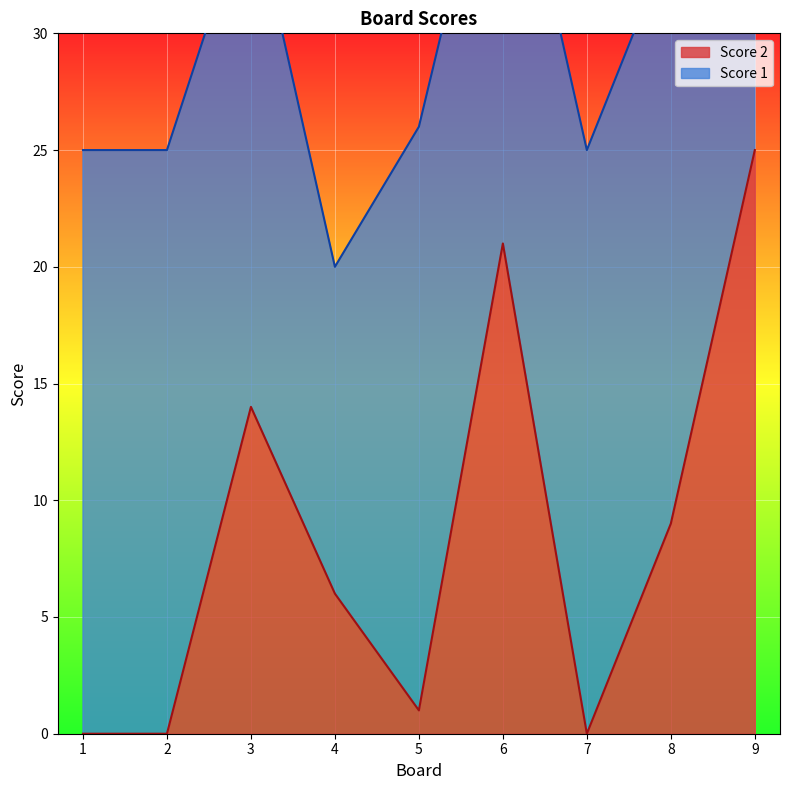

Is it true that the value at 9 is 25?

True